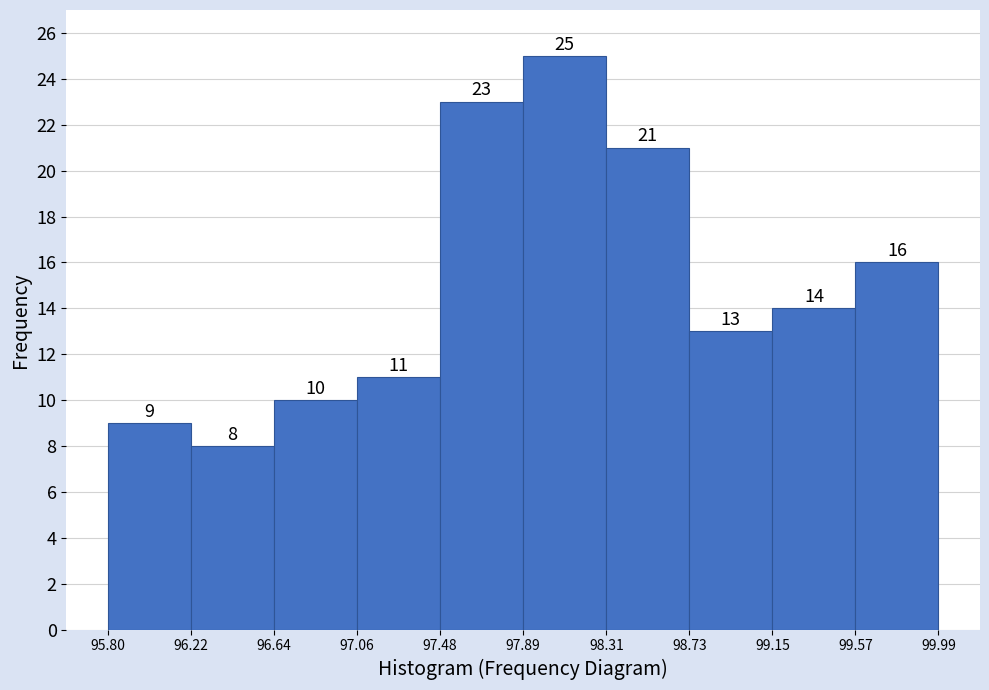

Which range on the x-axis has the tallest bar?

97.89 to 98.31